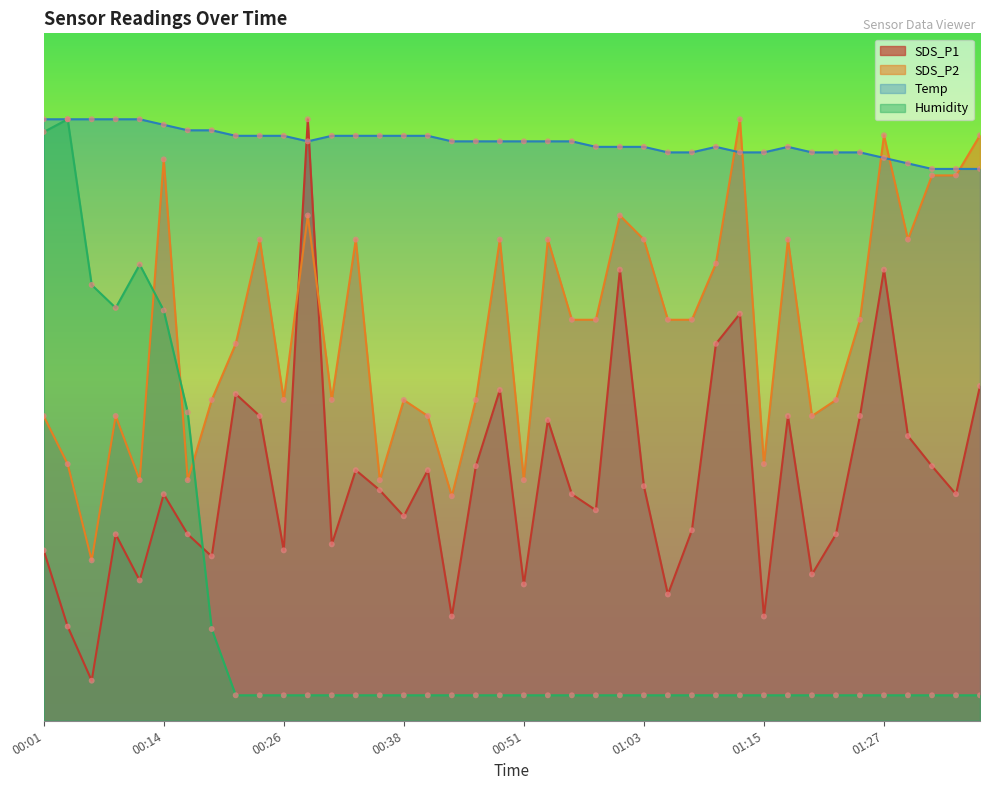

At how many categories does at least one series exceed 1?

40